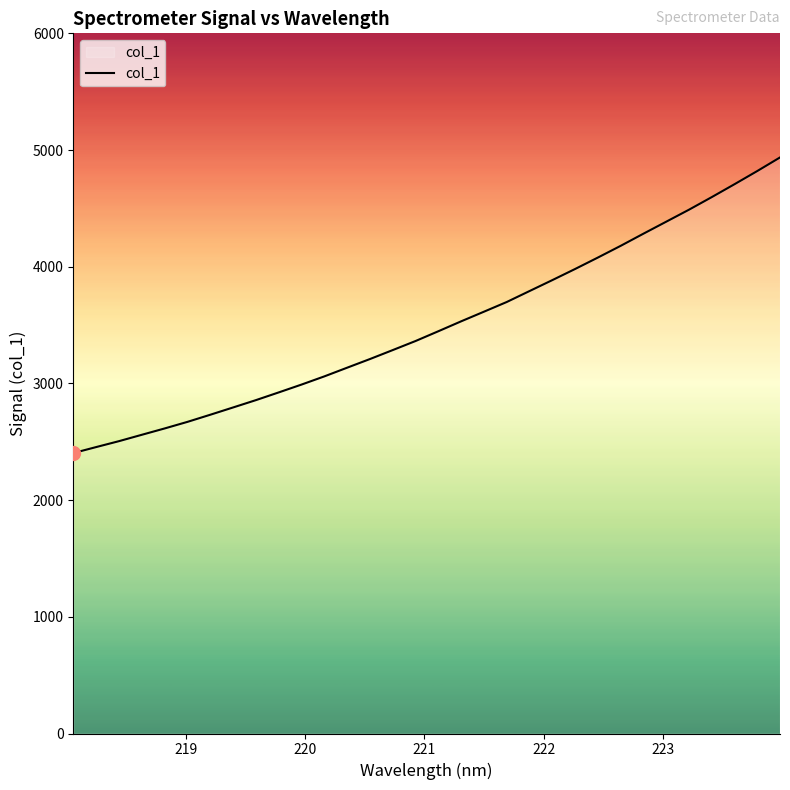

What is the minimum value shown in the chart?

2403.5